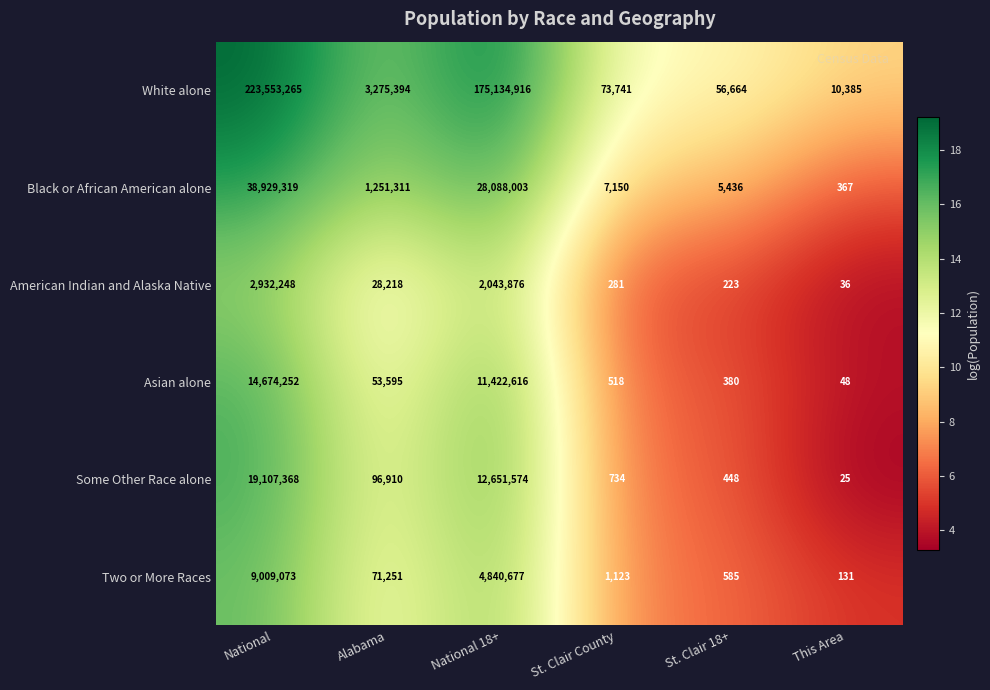

What is the spread (max minus min) of values at St. Clair County?

73460